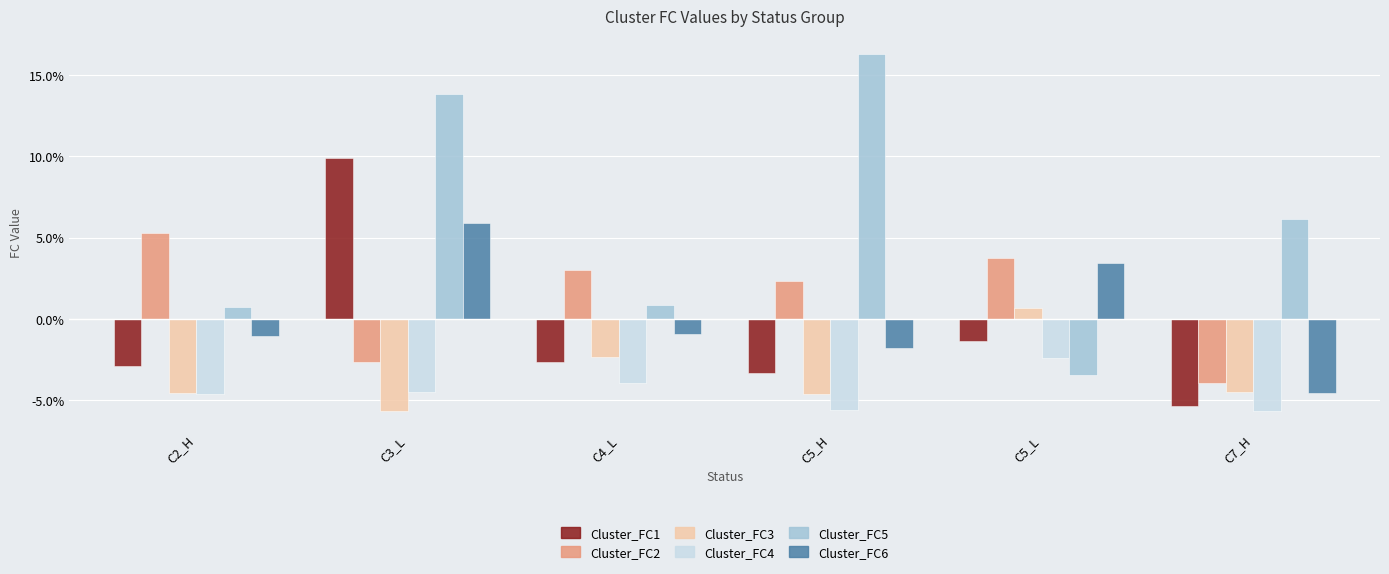

What is the total value across all series at C7_H?

-1.8